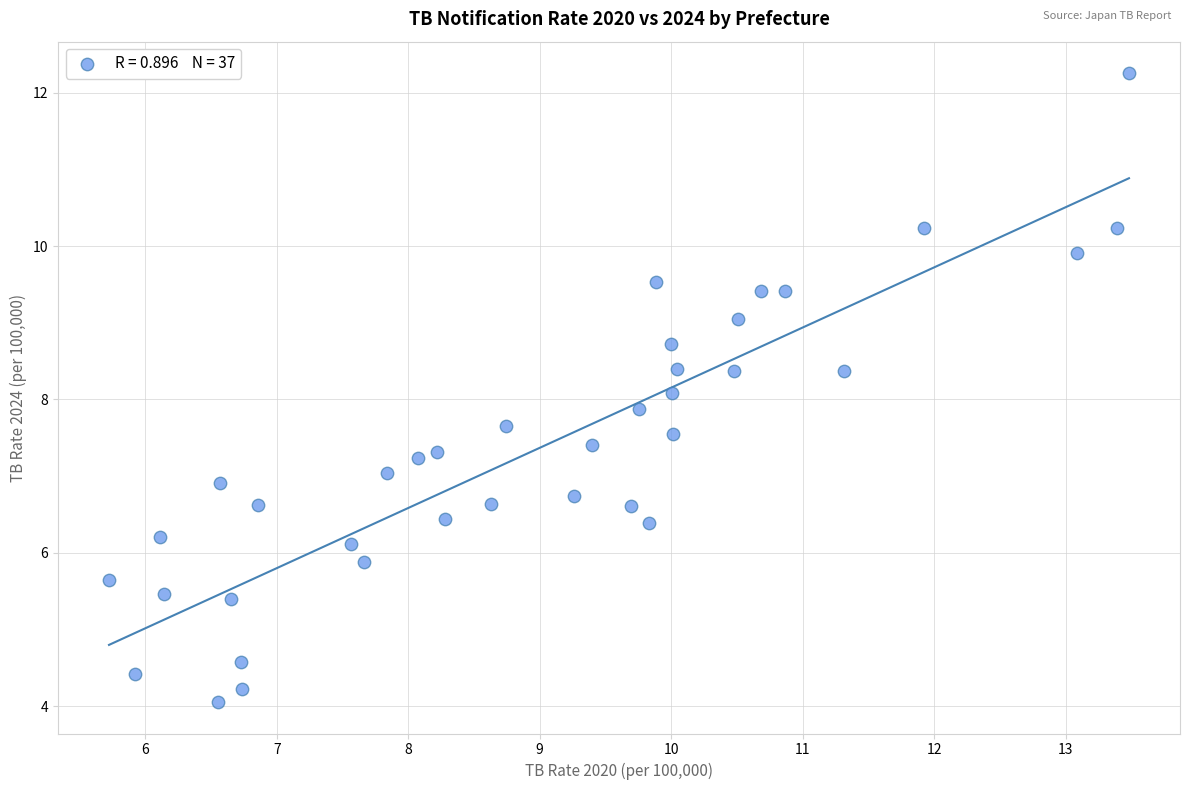

What is the range of Y values (max minus min)?

8.2